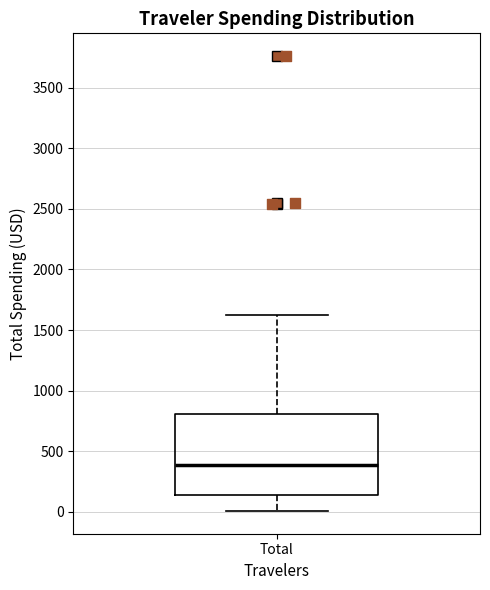

Read this box plot against the y-axis: the position of the median line, the range covered by the box, and the ends of both whiskers. The values are not printed on the chart, so give them approximately, as read against the axis.

median 400, box 150 to 800, whiskers 0 to 1600